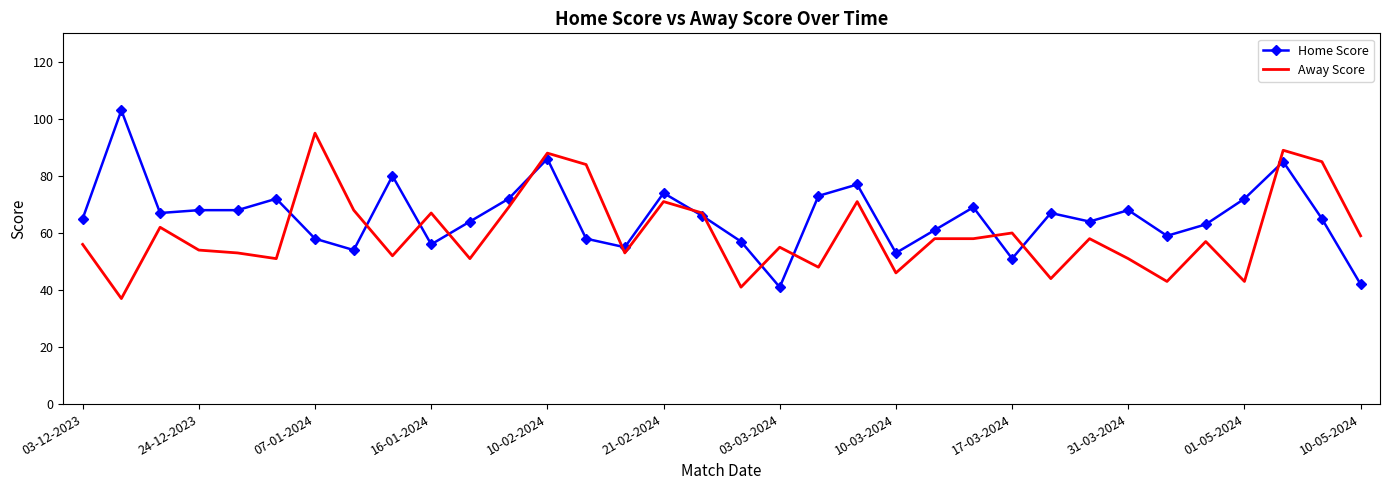

What is the lowest value of the Away Score series?

37